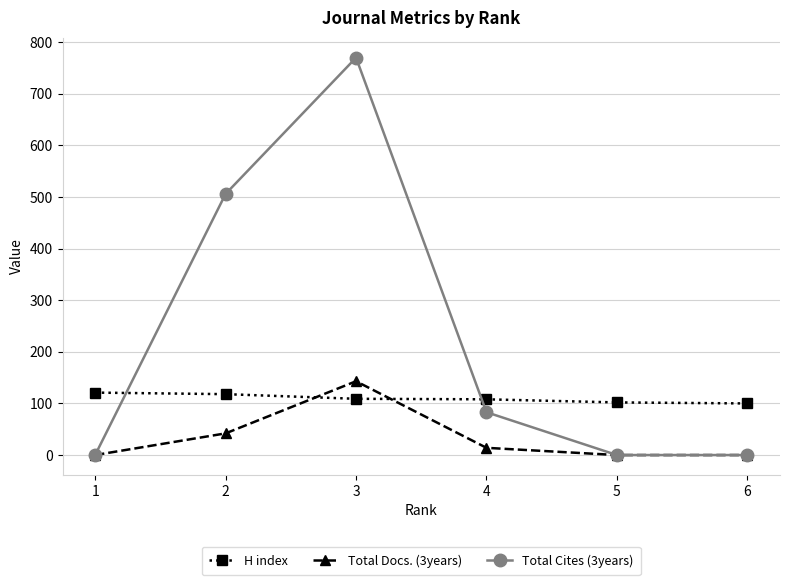

Rank the series by their average value, from lowest to highest.

Total Docs. (3years), H index, Total Cites (3years)